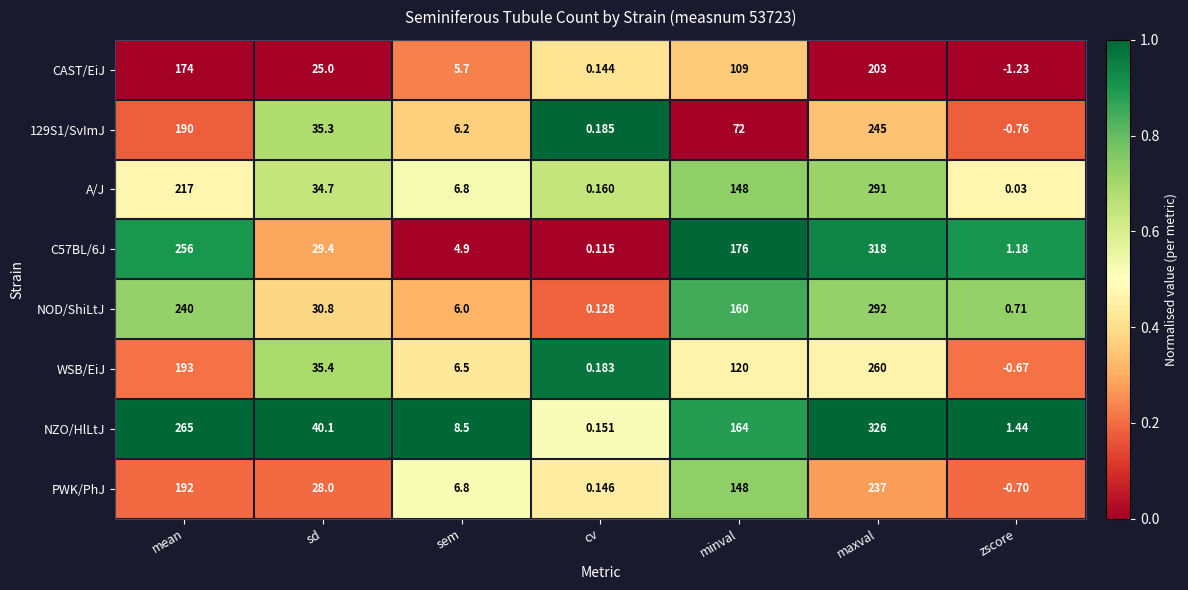

Where does the WSB/EiJ series first go above 35?

mean